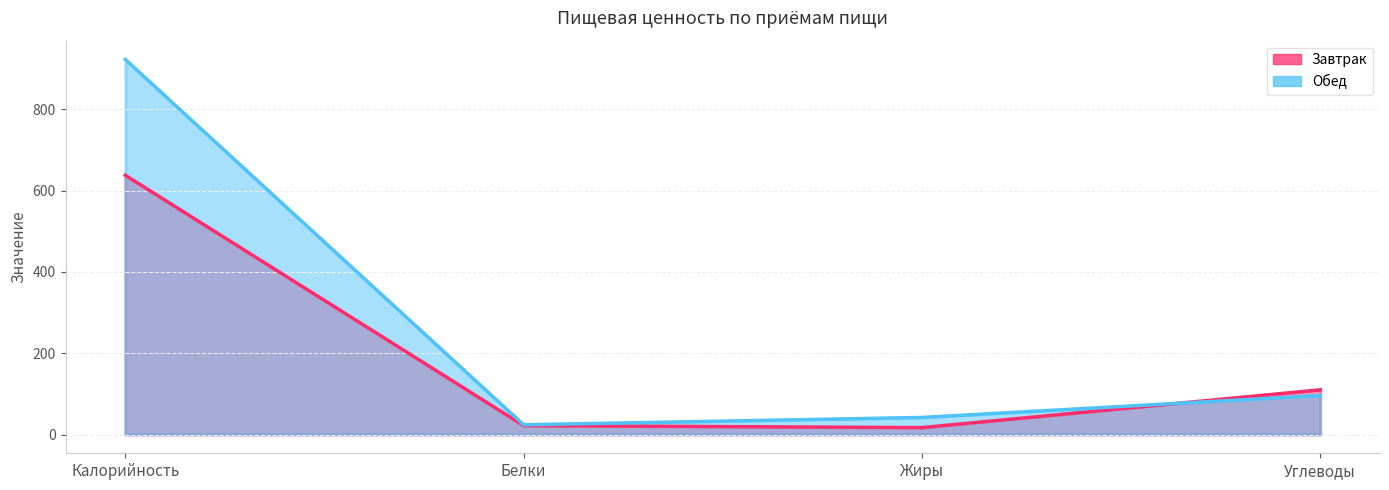

Is it true that Обед equals 36.0 at Белки?

False